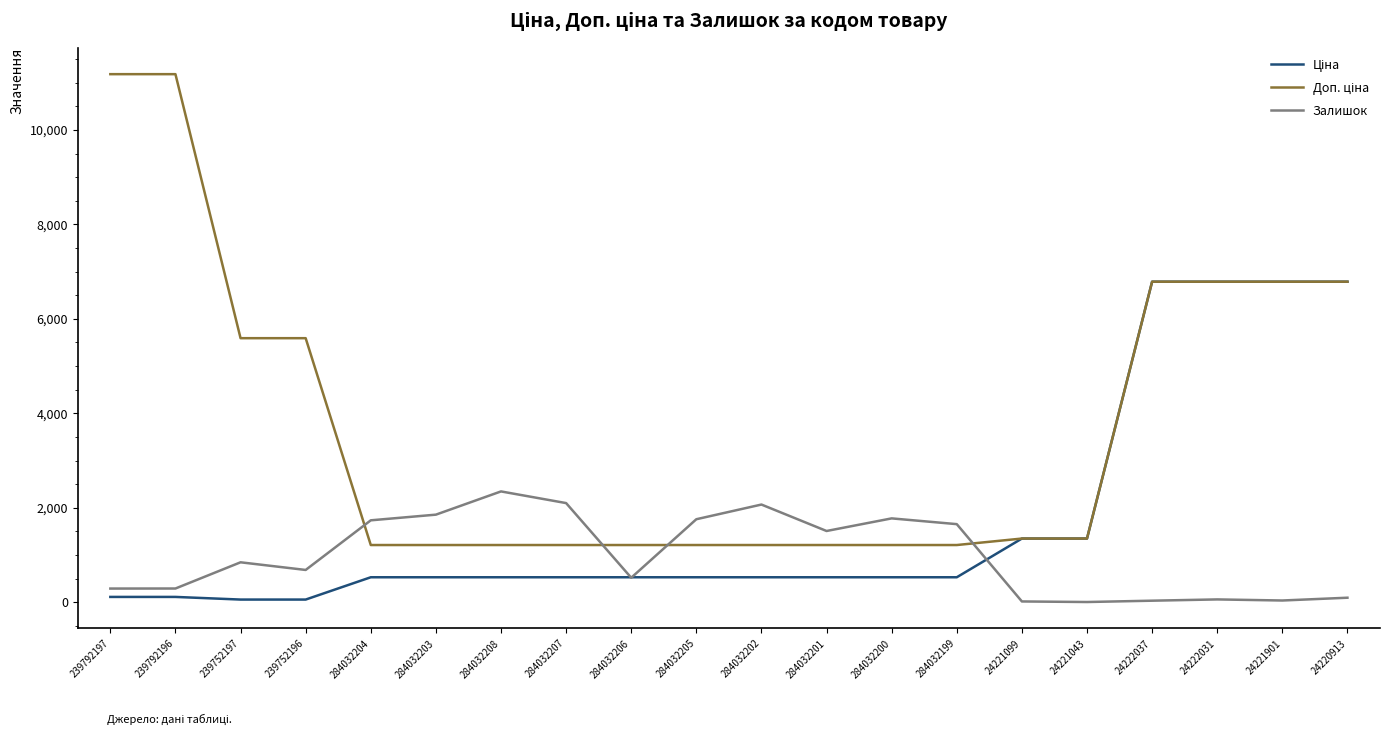

What is the difference between the highest and lowest values at 284032205?

1228.8